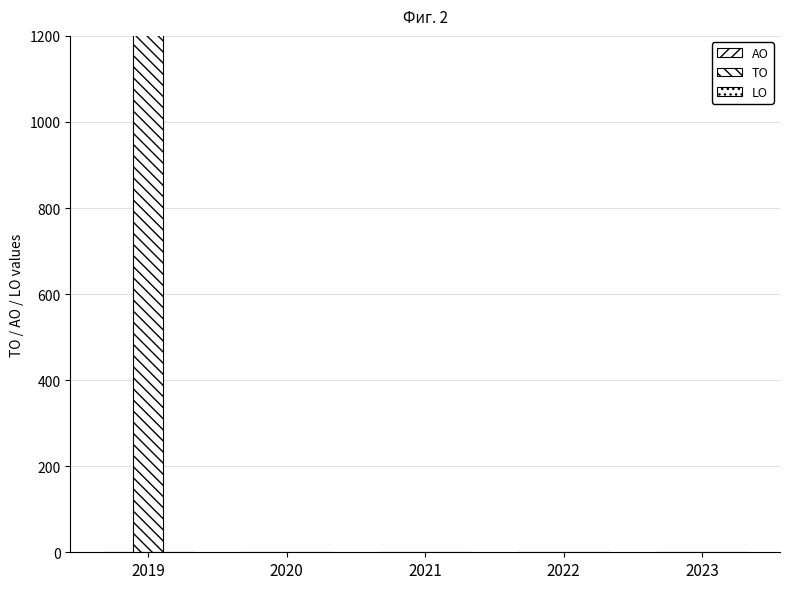

At which category is the sum across all series the highest?

2019